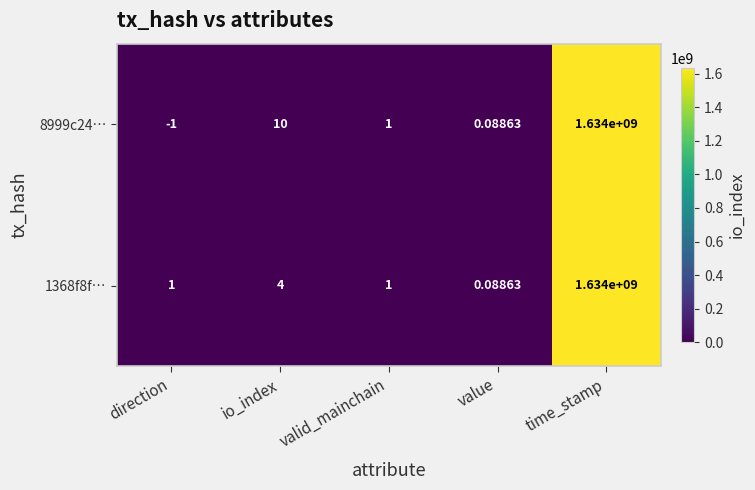

Is the value of 8999c24… at io_index greater than the value of 1368f8f… at direction?

Yes